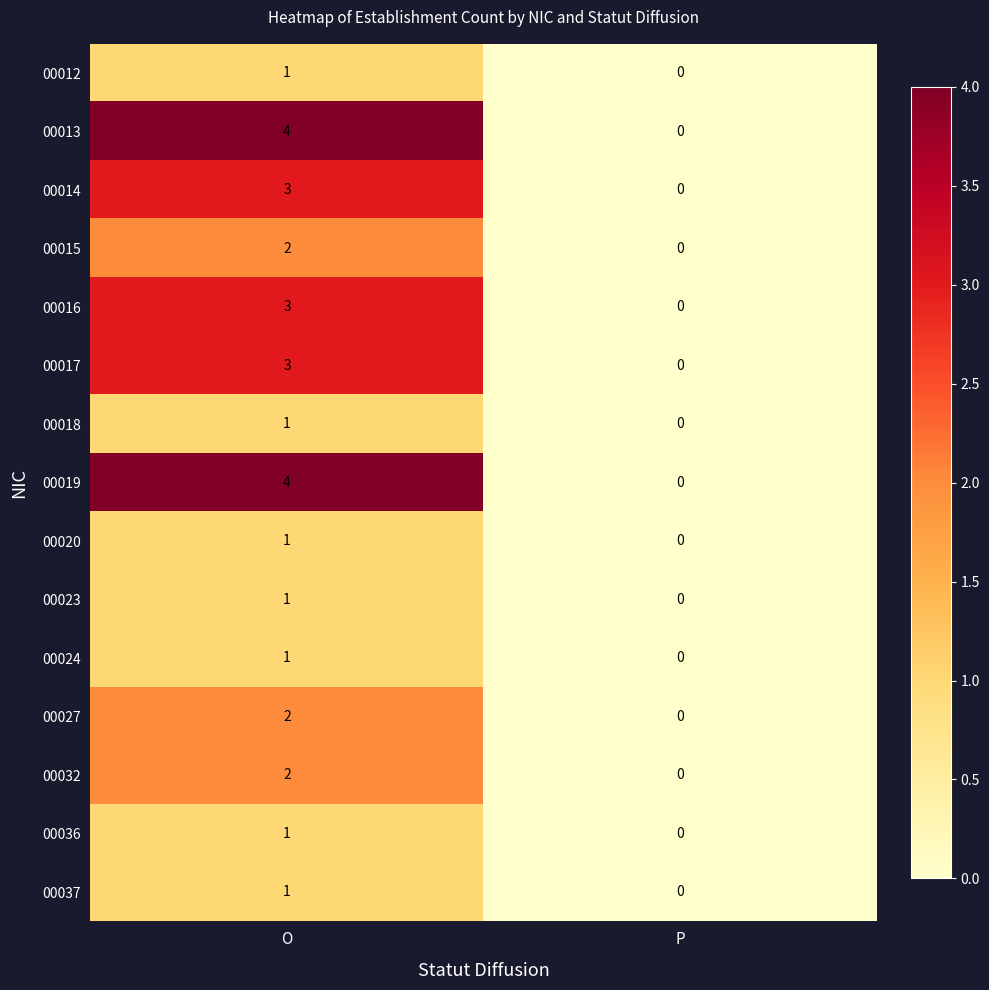

At which category does the chart reach its minimum across all series?

P